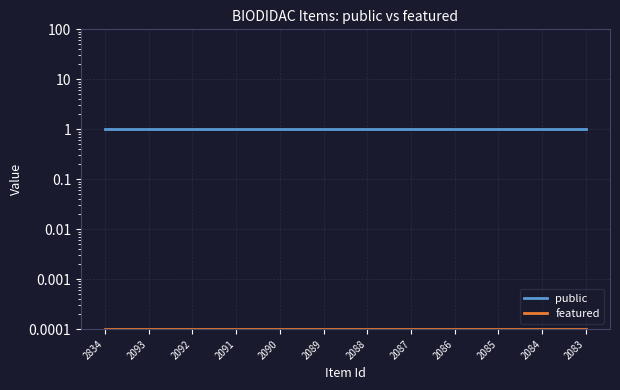

True or false: public has a value of 0.2 at 2090.

False